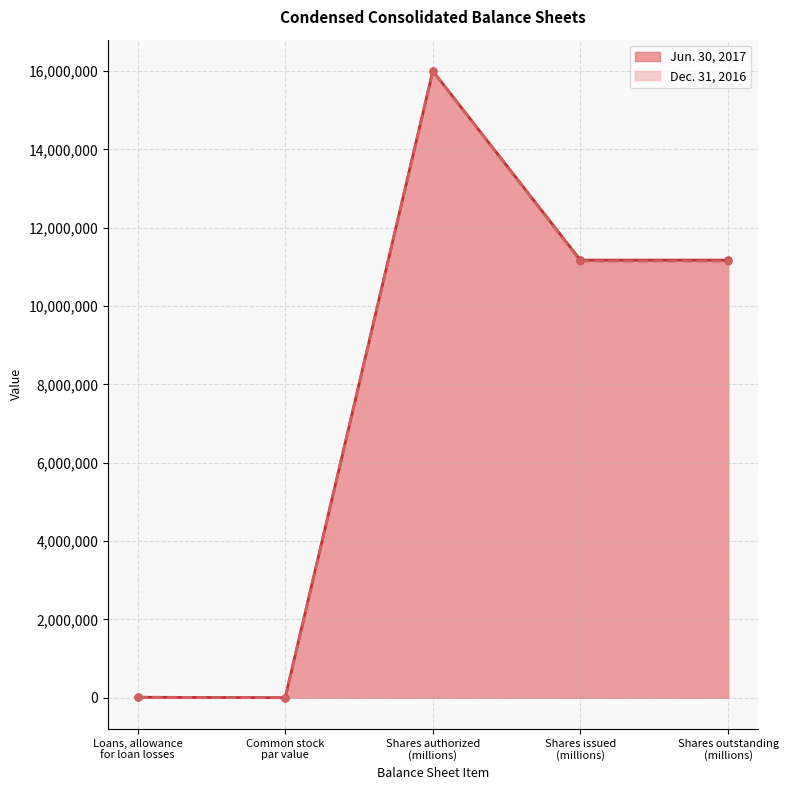

How many lines are shown in the chart?

2